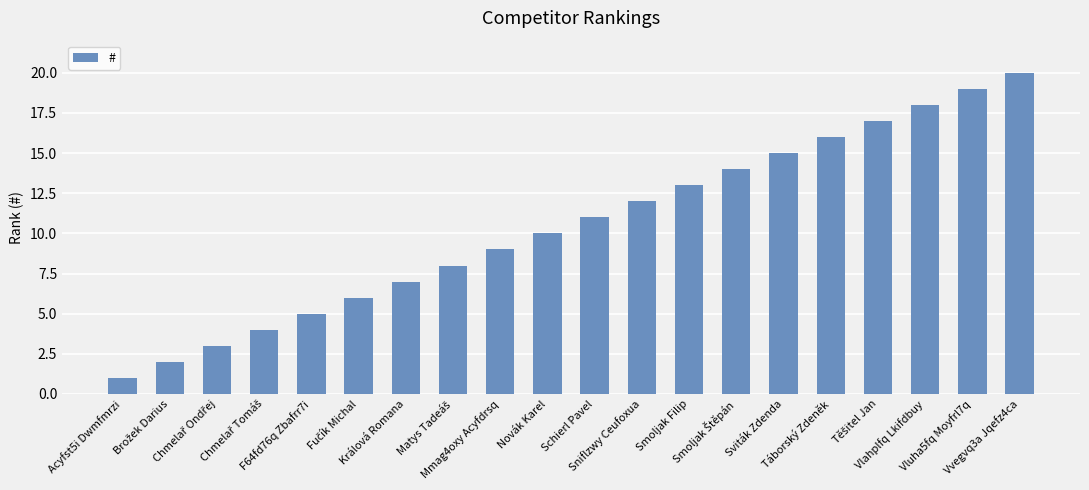

What is the greatest value displayed?

20